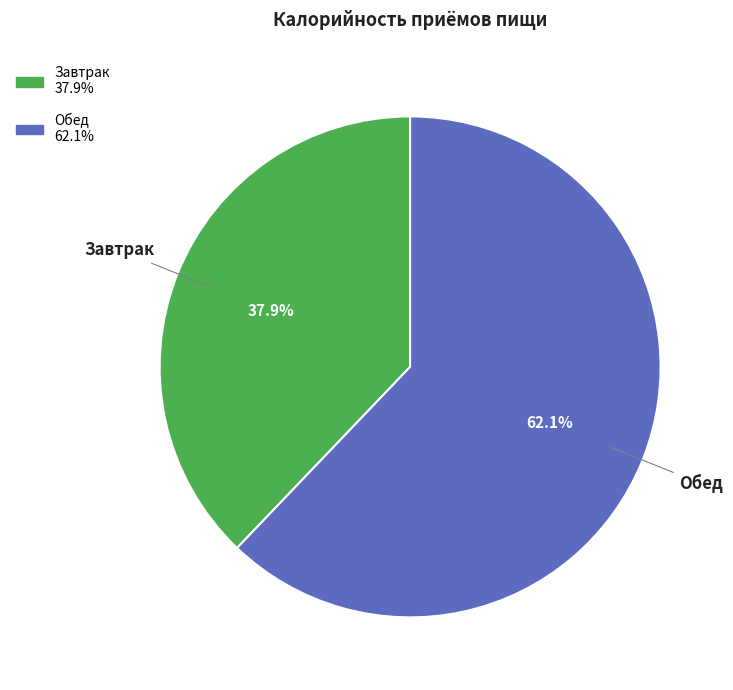

Which category accounts for the majority?

Обед